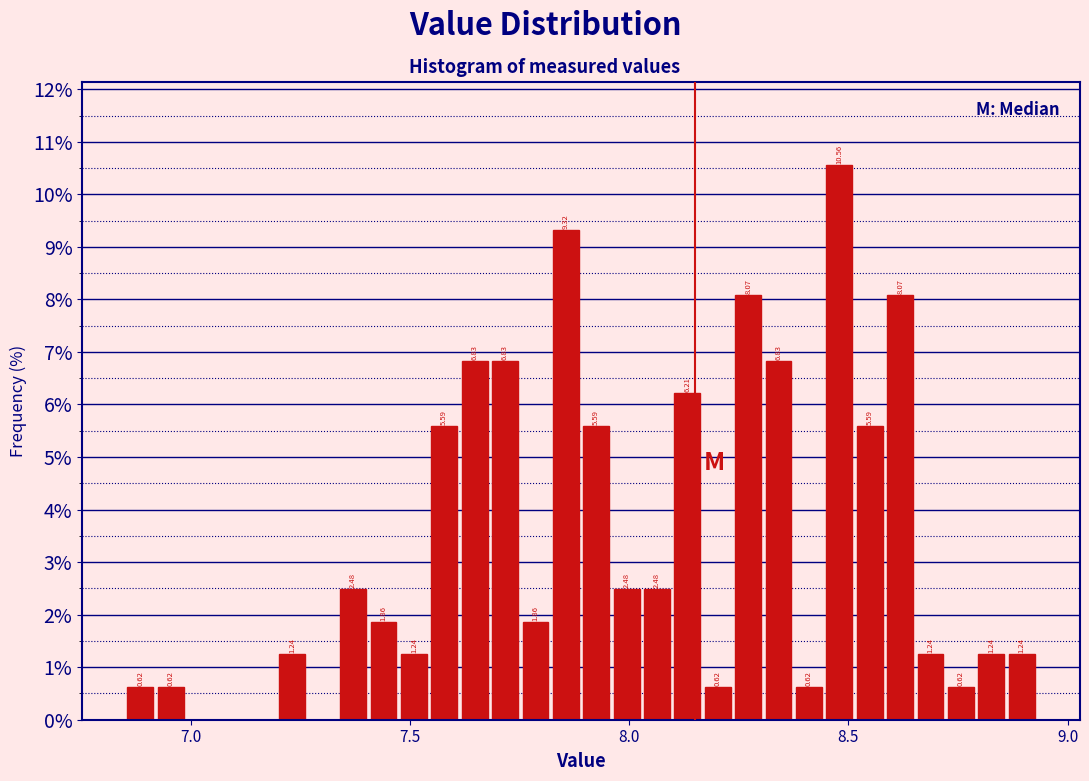

Around what value on the x-axis is the tallest bar? Give the approximate position of its centre, as read against the axis.

8.50